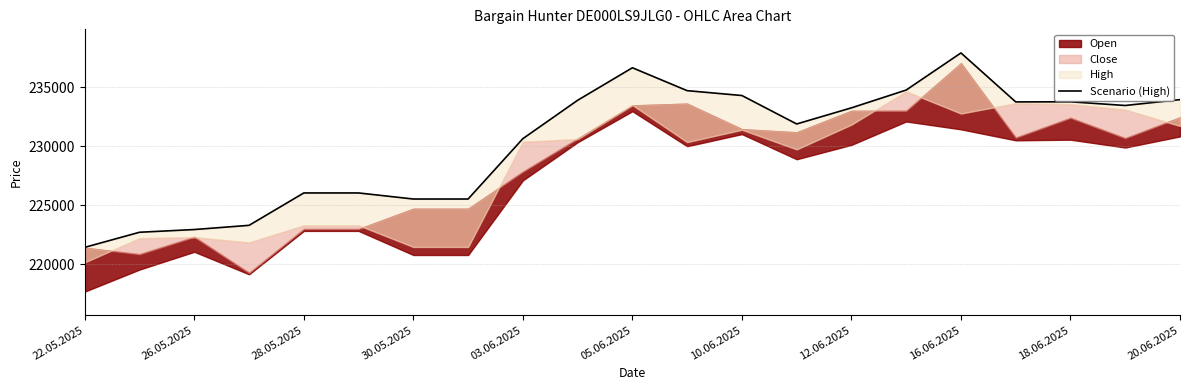

Does the chart have visible grid lines?

Yes